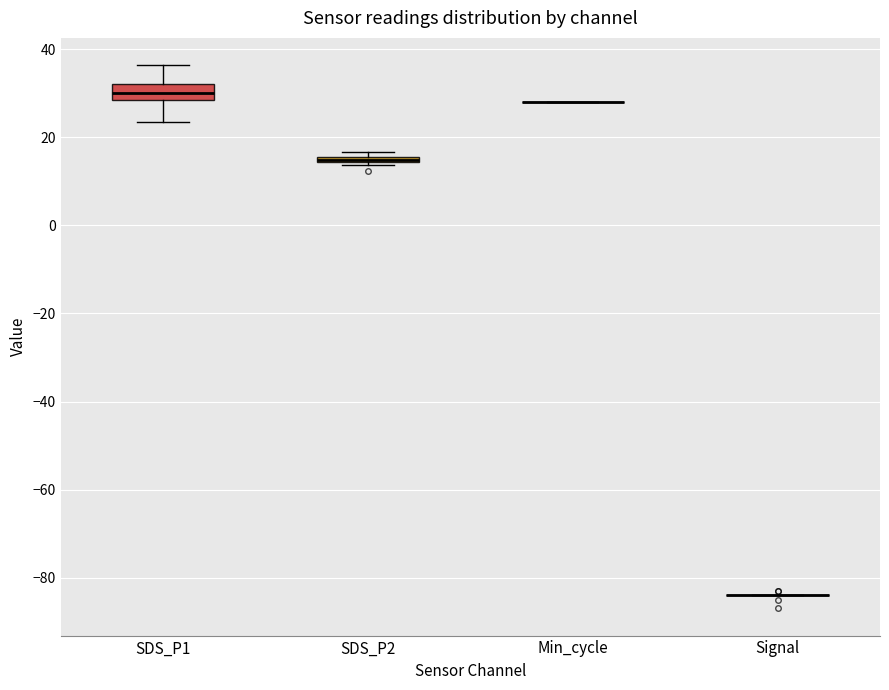

Which box is the tallest, from its lower edge to its upper edge?

SDS_P1